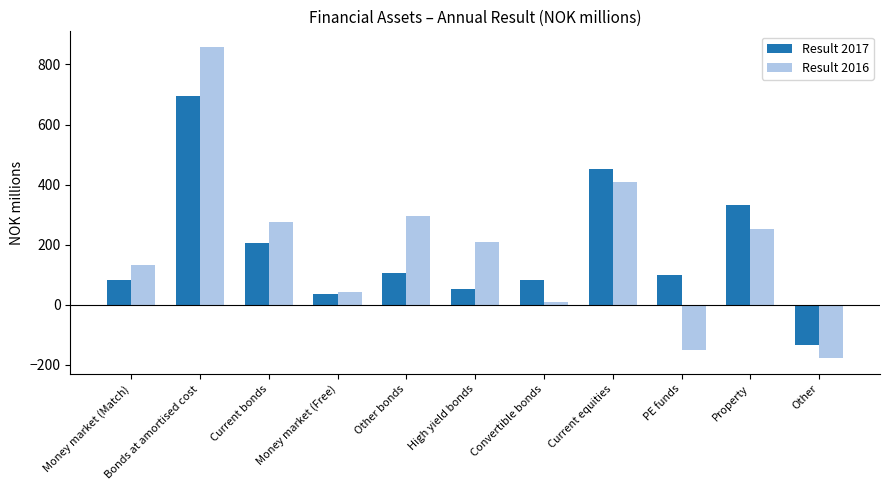

At Money market (Match), list the series in order from smallest to largest.

Result 2017, Result 2016